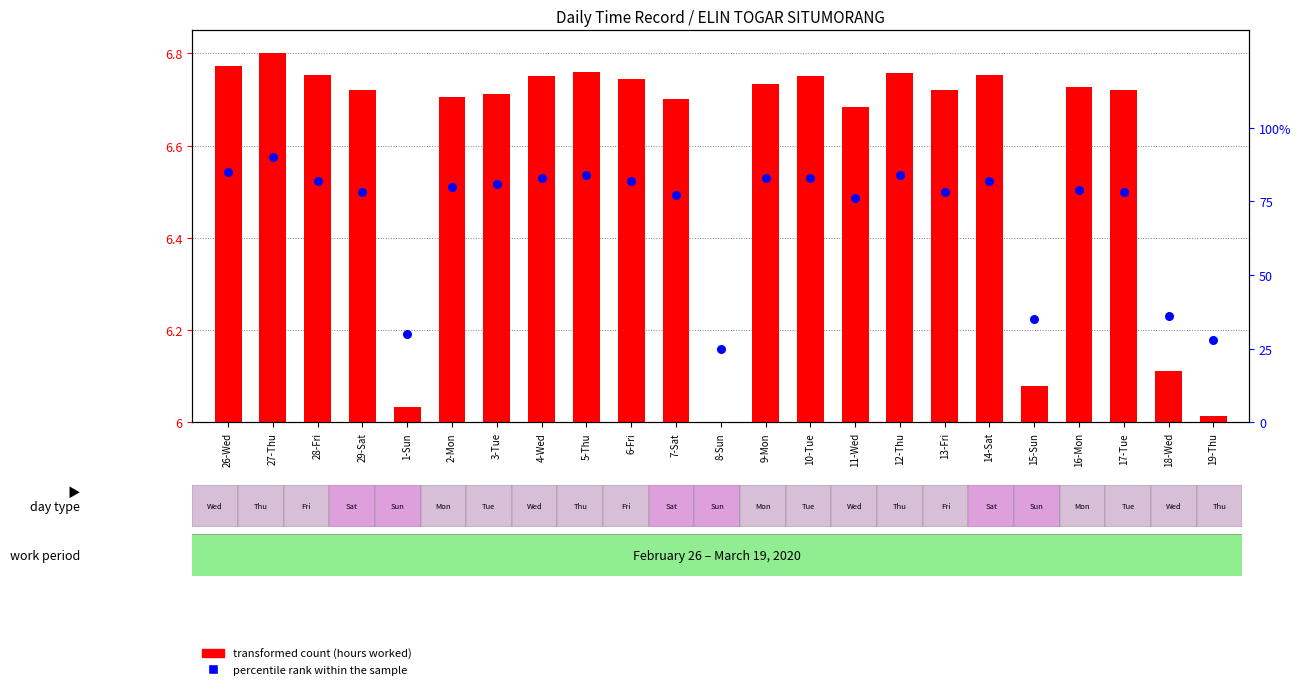

At which category is the sum across all series the highest?

27-Thu